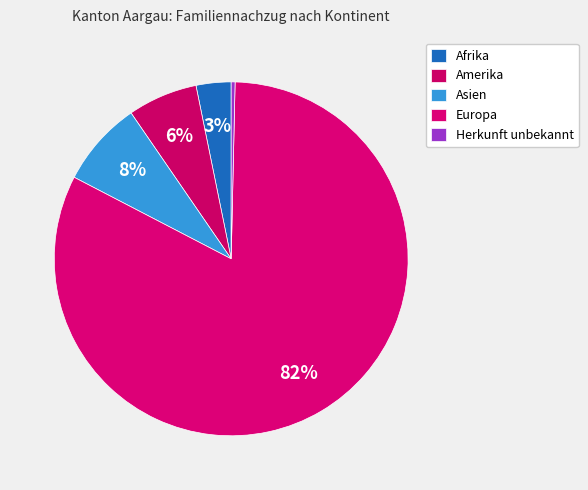

True or false: Amerika accounts for 20% of the total.

False